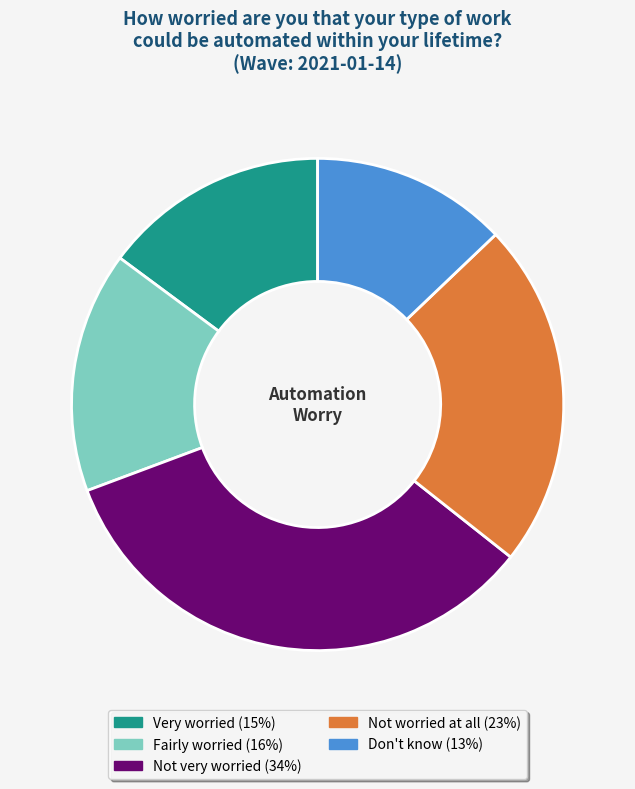

Is it true that Not worried at all is 9% of the pie?

False